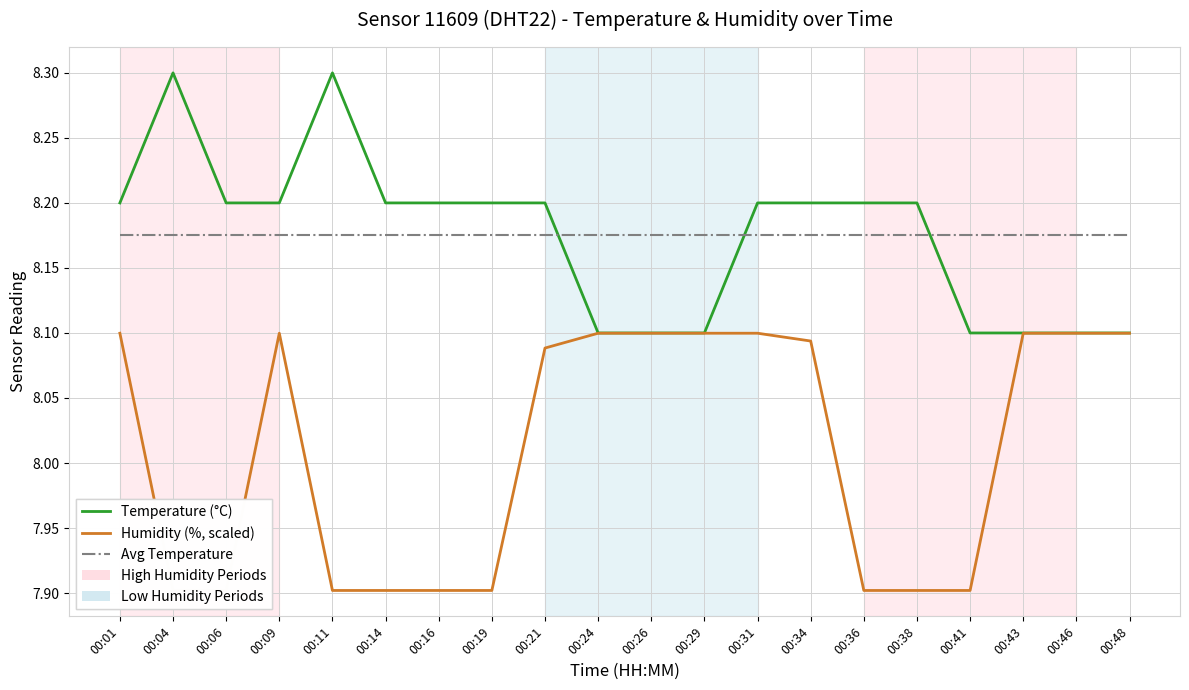

Reading left to right, extract all data points from this chart.

Temperature (°C): 8.2	8.3	8.2	8.2	8.3	8.2	8.2	8.2	8.2	8.1	8.1	8.1	8.2	8.2	8.2	8.2	8.1	8.1	8.1	8.1
Humidity (%, scaled): 8.1	7.9	7.9	8.1	7.9	7.9	7.9	7.9	8.1	8.1	8.1	8.1	8.1	8.1	7.9	7.9	7.9	8.1	8.1	8.1
Avg Temperature: 8.2	8.2	8.2	8.2	8.2	8.2	8.2	8.2	8.2	8.2	8.2	8.2	8.2	8.2	8.2	8.2	8.2	8.2	8.2	8.2